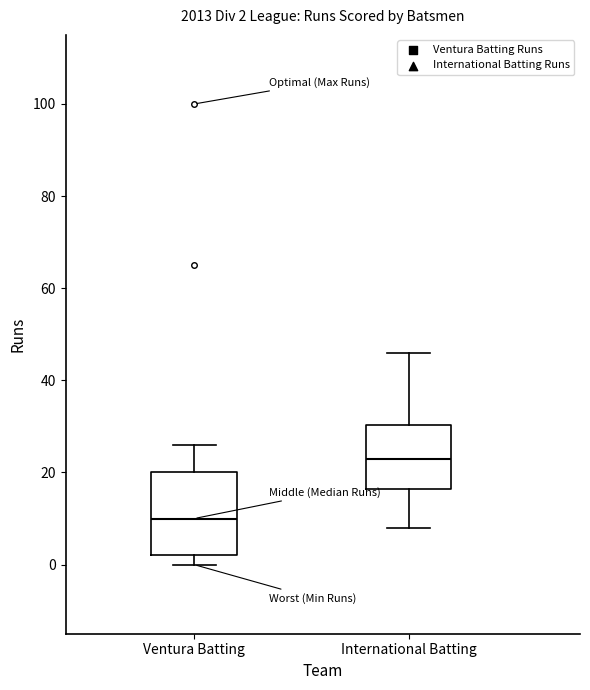

Which box's median line is the lowest?

Ventura Batting